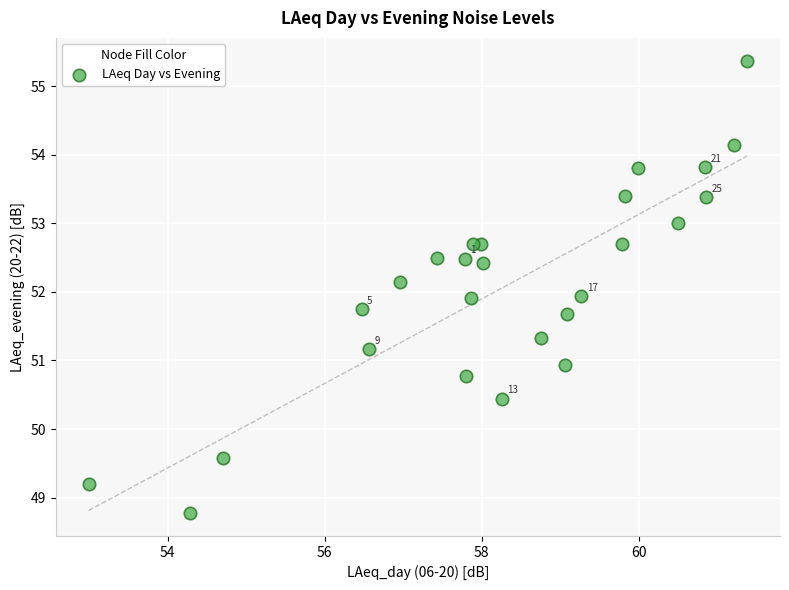

What is the range of Y values (max minus min)?

6.6